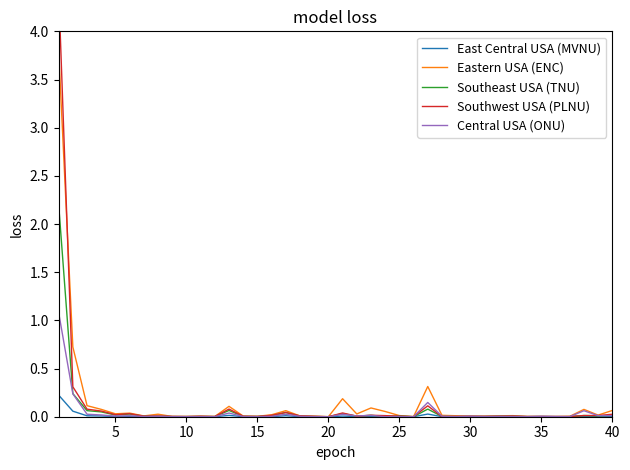

What is the maximum value for Southeast USA (TNU)?

2.2